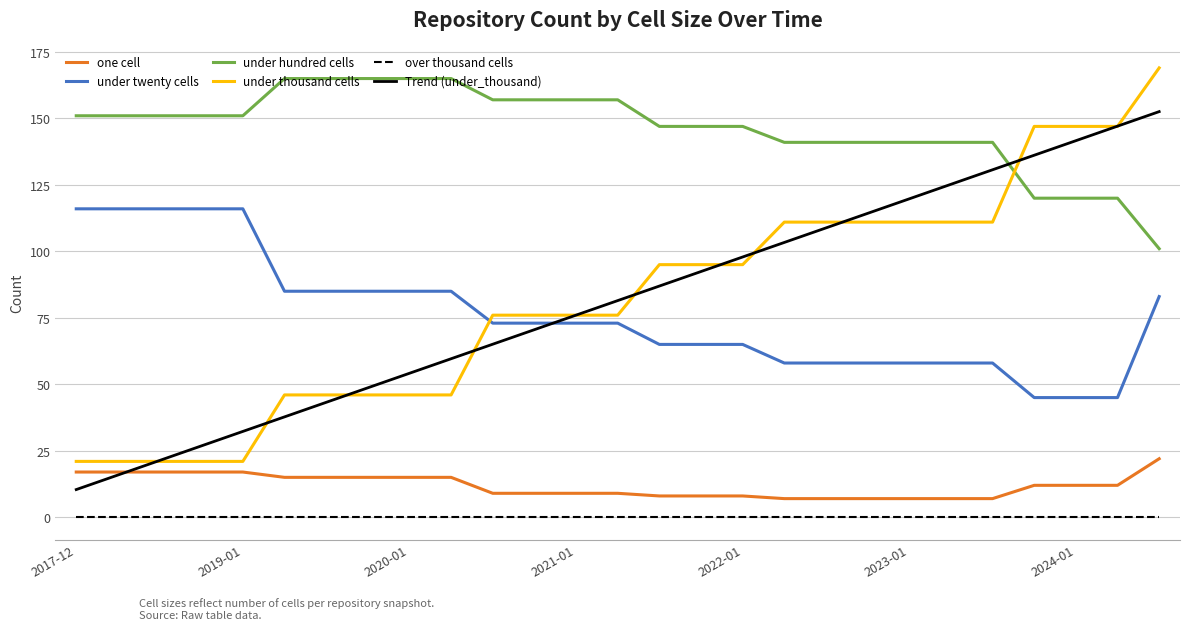

True or false: under hundred cells and one cell cross at least once.

False